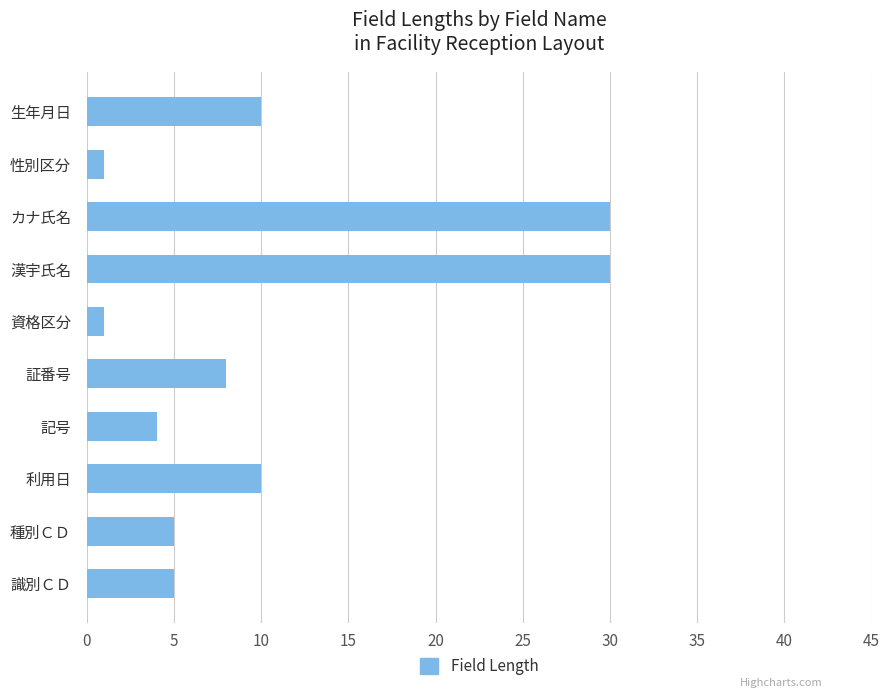

What is the average value?

10